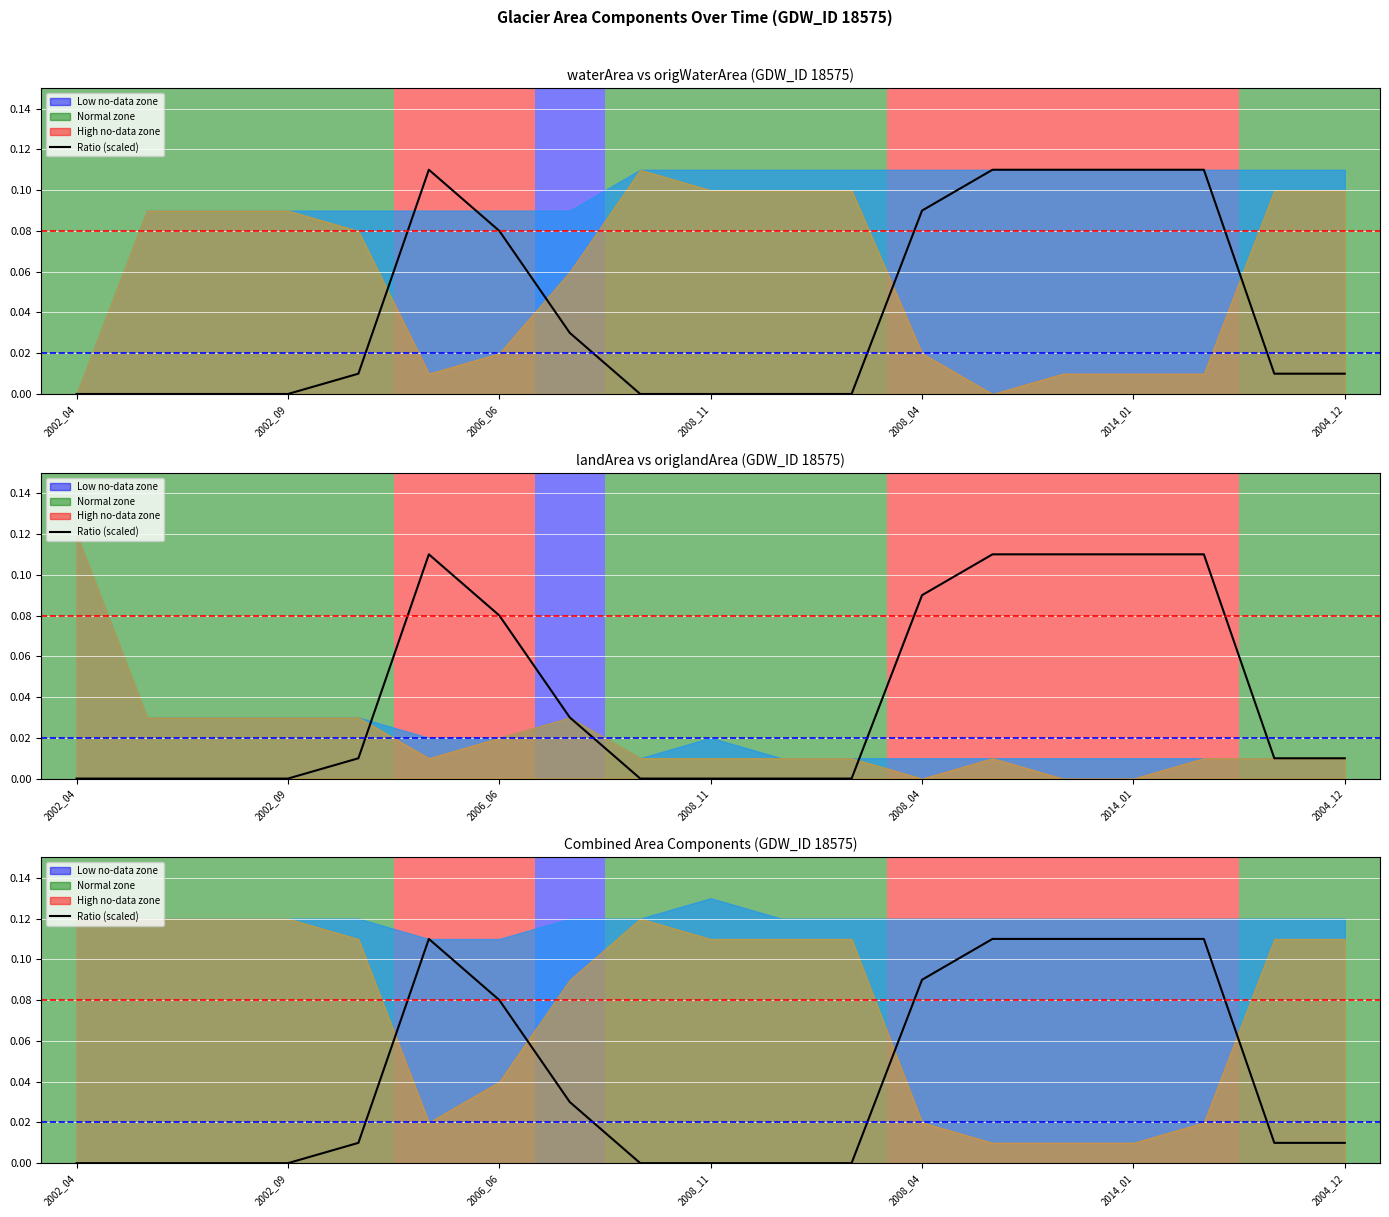

What value does the waterArea series have at 2015_08?

0.1